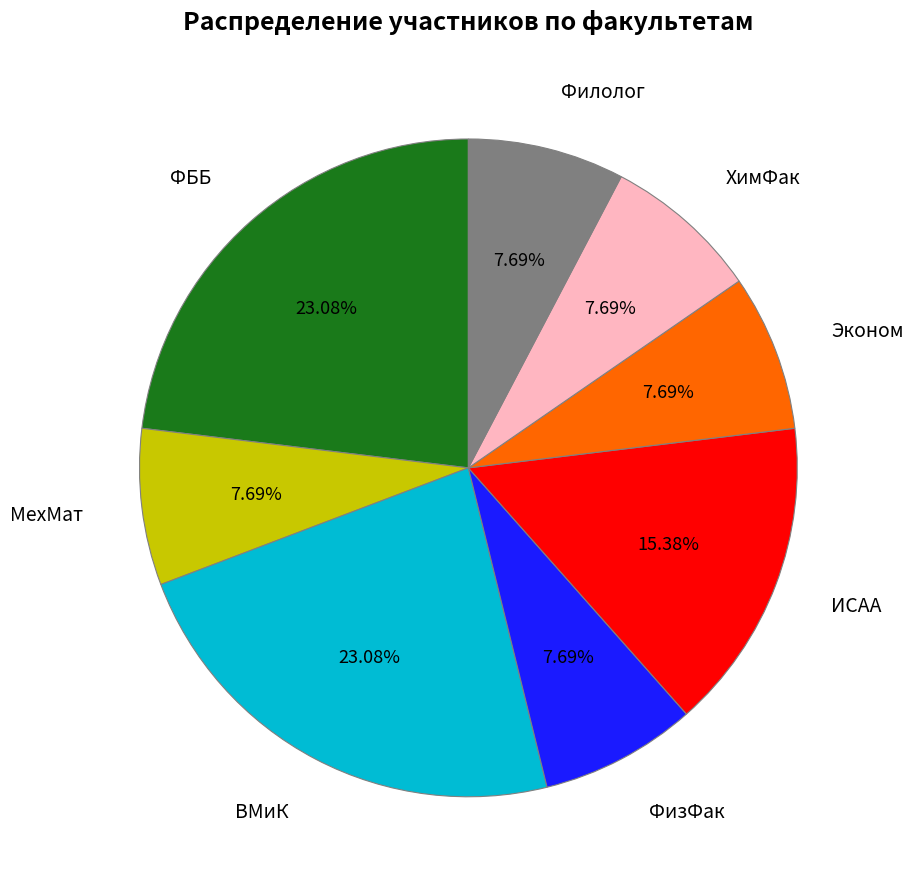

What percentage is the Филолог slice, to the nearest percent?

8%